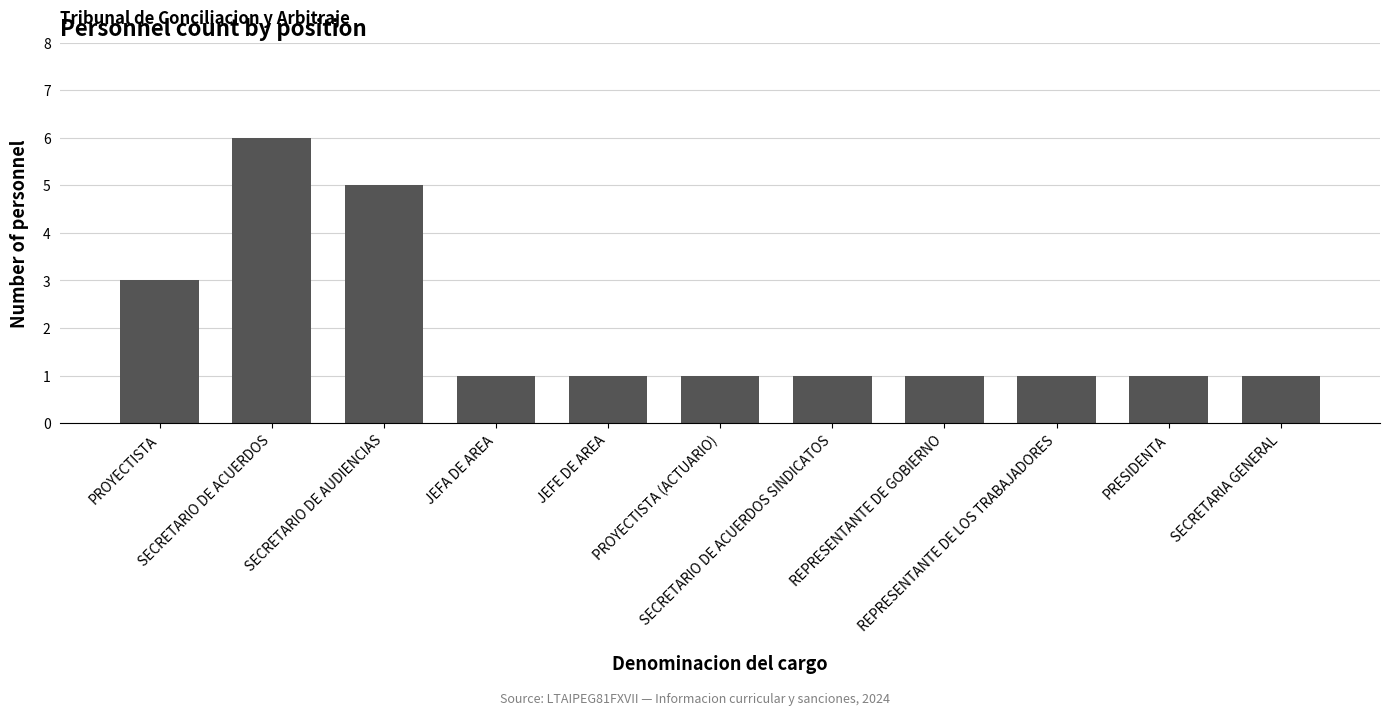

What is the sum of the values at SECRETARIO DE AUDIENCIAS and REPRESENTANTE DE GOBIERNO?

6